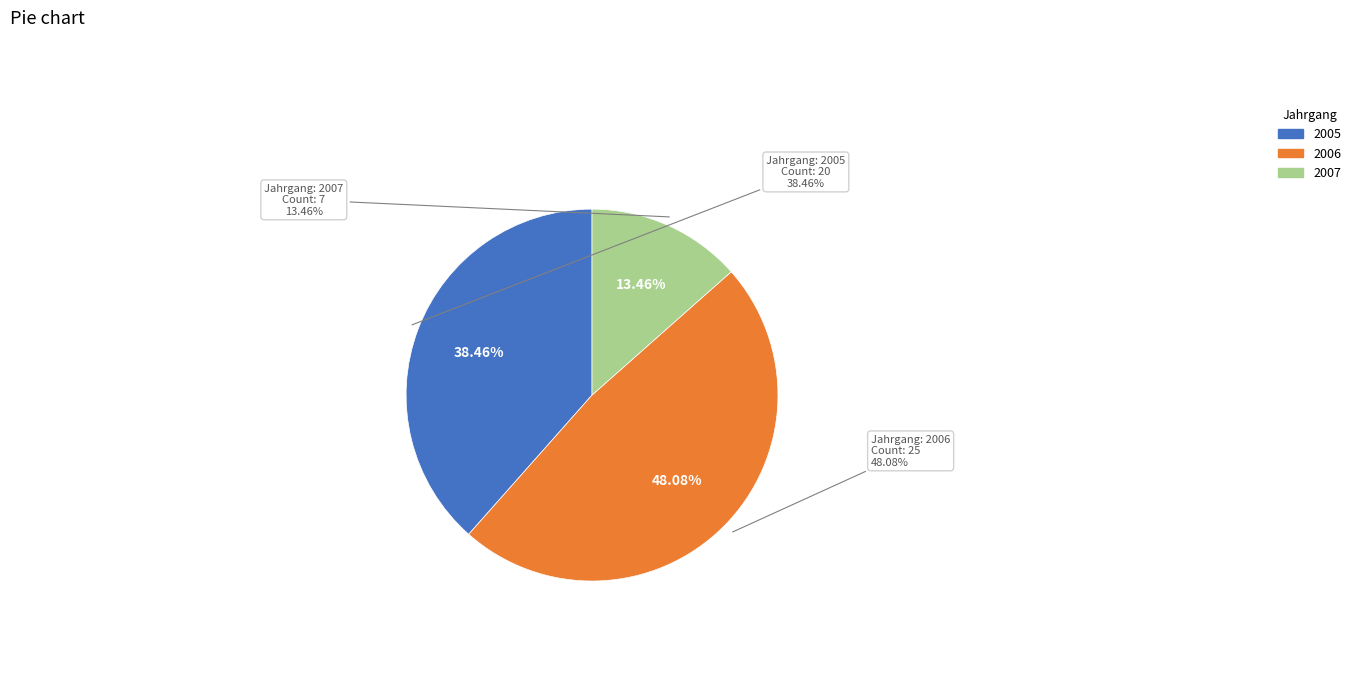

Does 2007 represent more than half of the total?

No